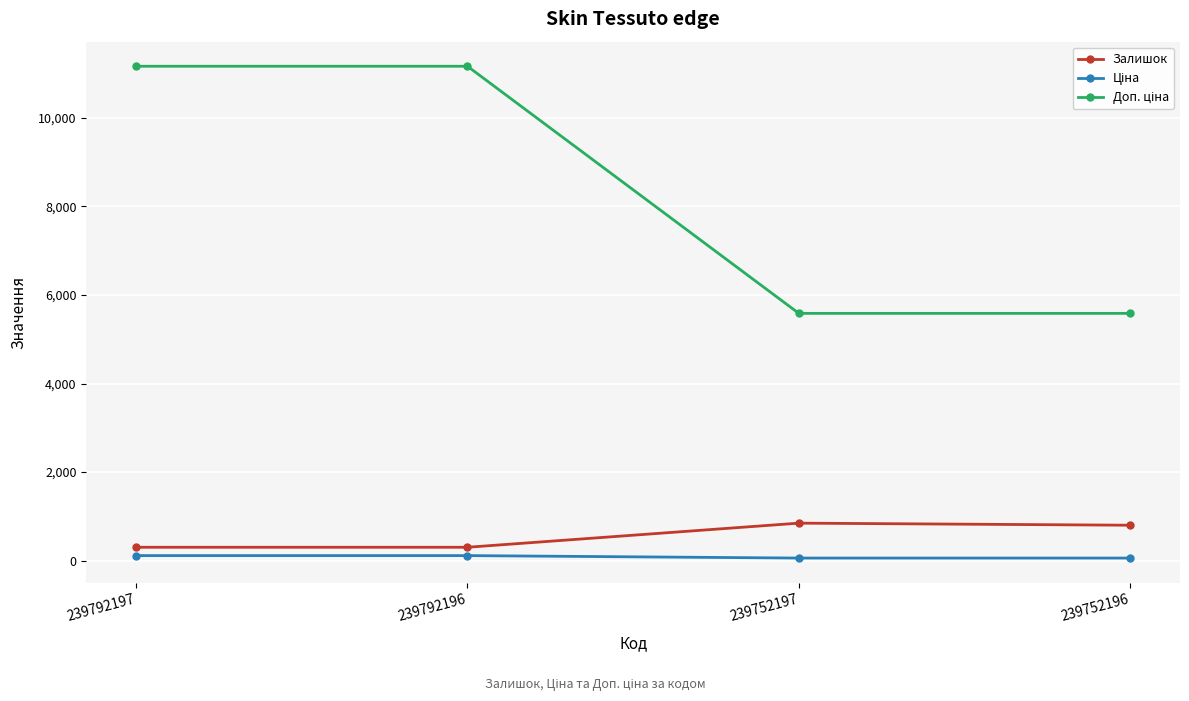

What is the average value of the Залишок series?

560.8